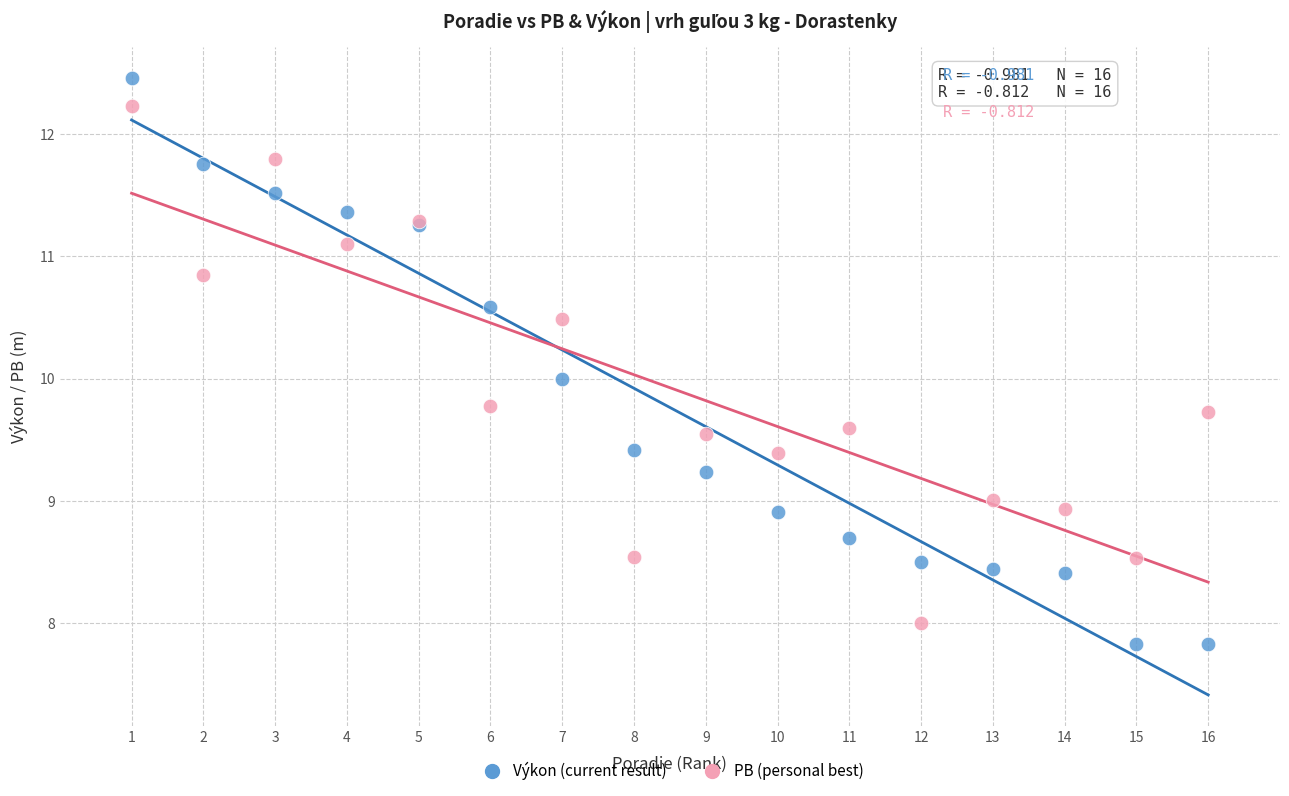

What are all the series names shown in the legend?

Výkon (current result), PB (personal best)